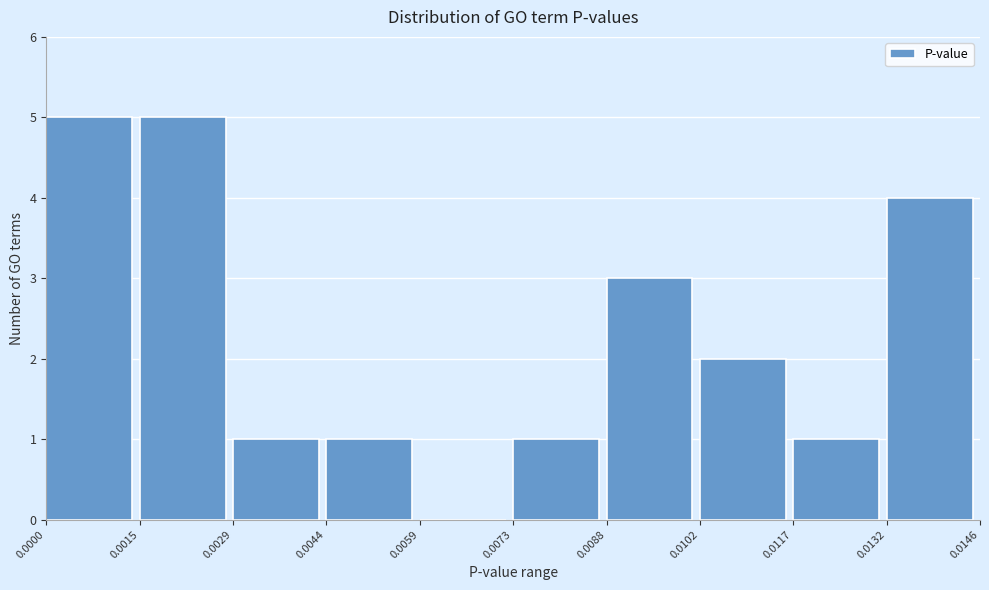

Reading left to right, transcribe this chart: for each bar, give the range it covers on the x-axis and its height. The values are not printed on the chart, so give them approximately, as read against the axis.

0.0000 to 0.0015: 5
0.0015 to 0.0029: 5
0.0029 to 0.0044: 1
0.0044 to 0.0059: 1
0.0059 to 0.0073: 0
0.0073 to 0.0088: 1
0.0088 to 0.0102: 3
0.0102 to 0.0117: 2
0.0117 to 0.0132: 1
0.0132 to 0.0146: 4